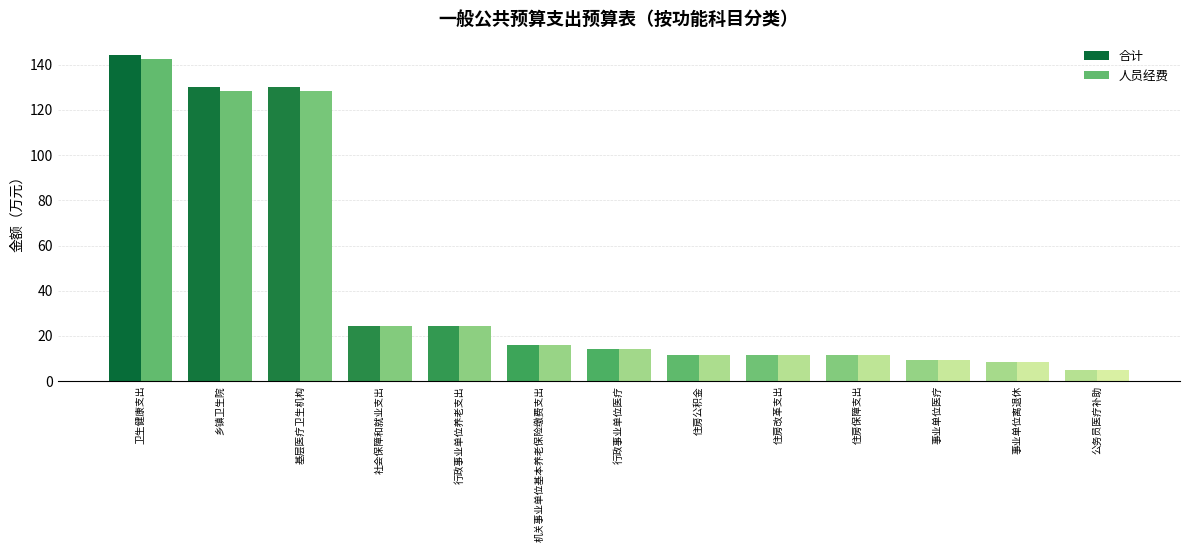

Which series has the largest total across all categories?

合计